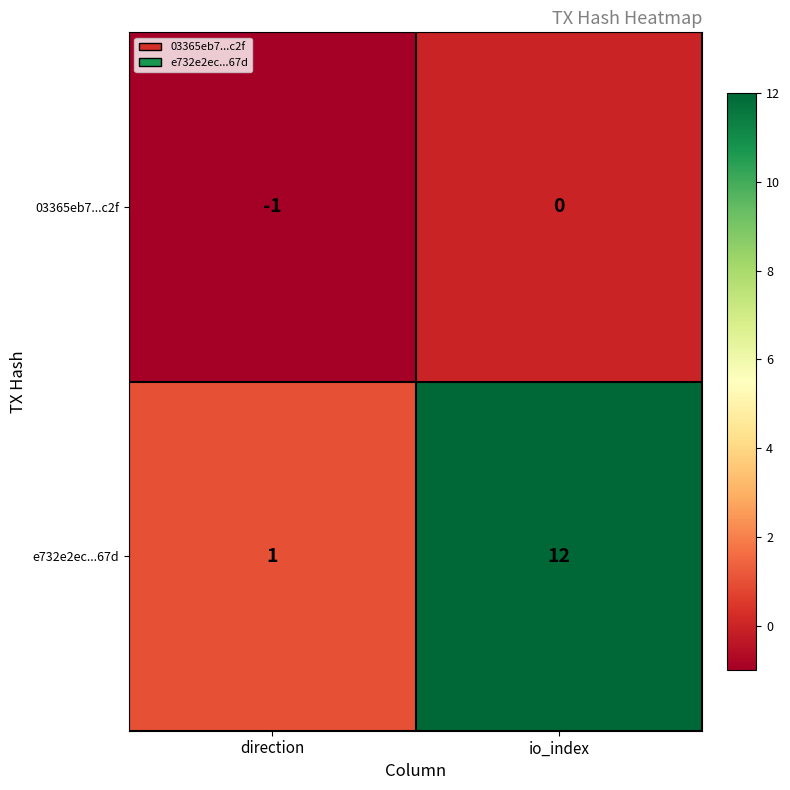

Which series changed the most between direction and io_index?

e732e2ec...67d